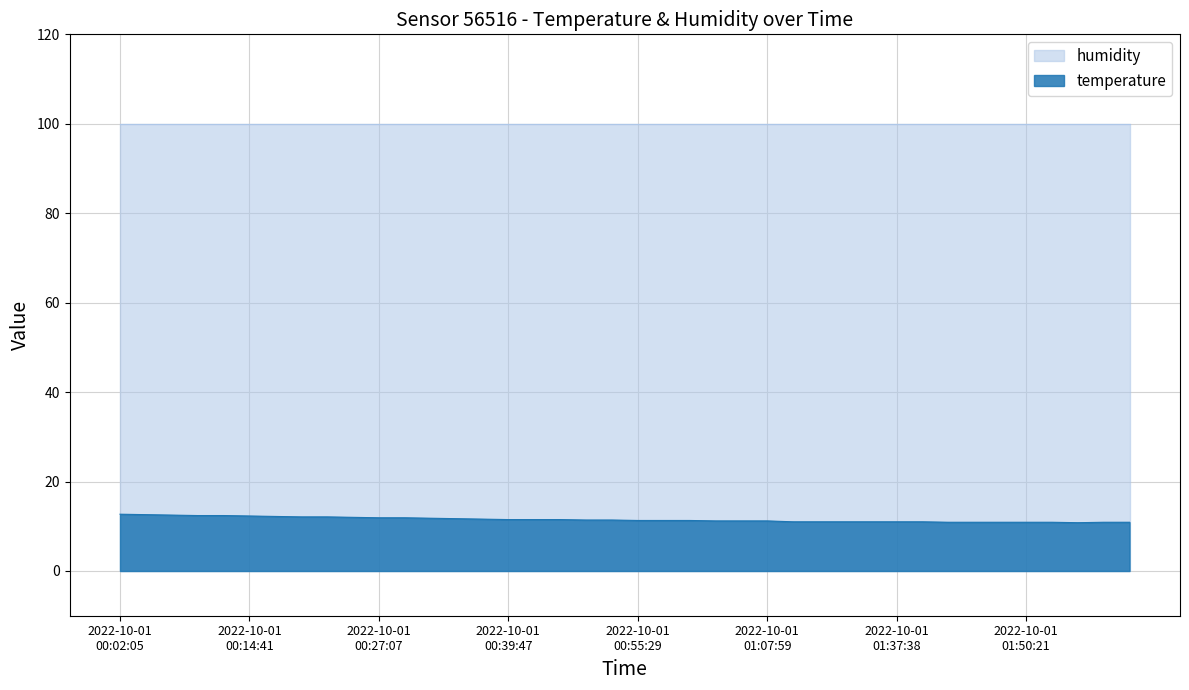

What is the difference between the values at 2022-10-01T01:45:19 and 2022-10-01T00:37:18?

0.7